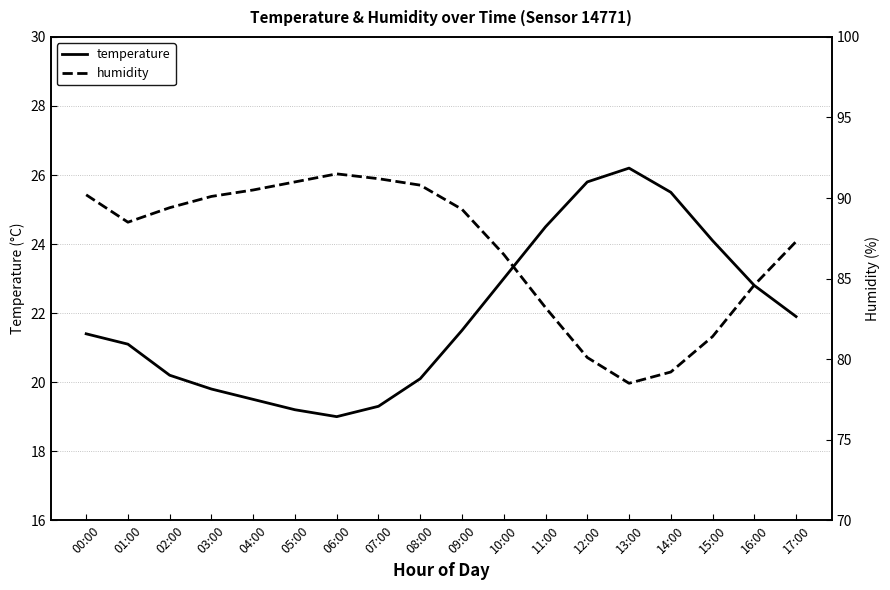

At which category is the sum across all series the highest?

00:00